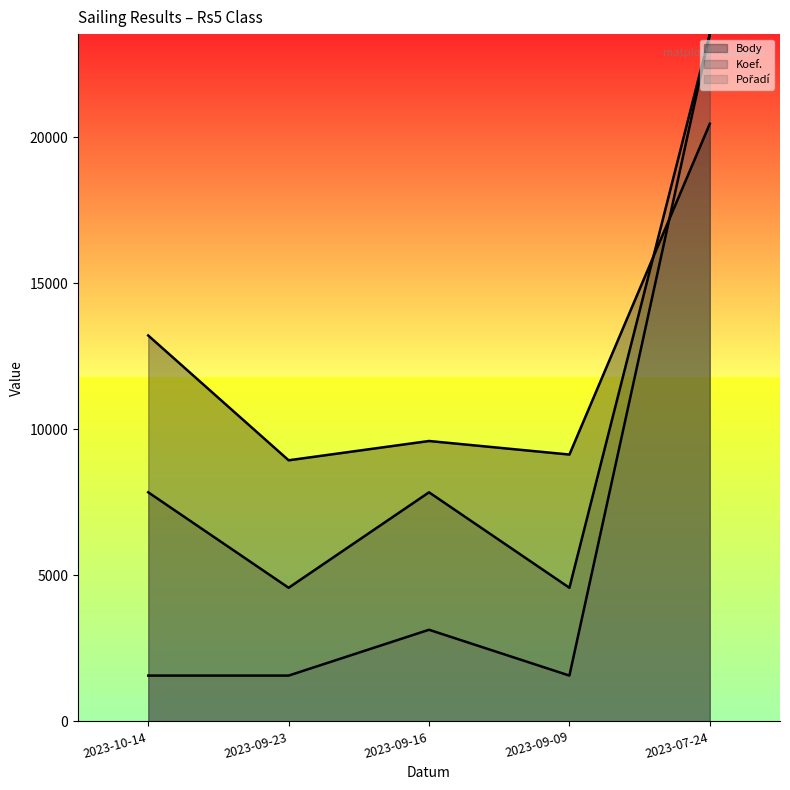

Which series has the largest total across all categories?

Body